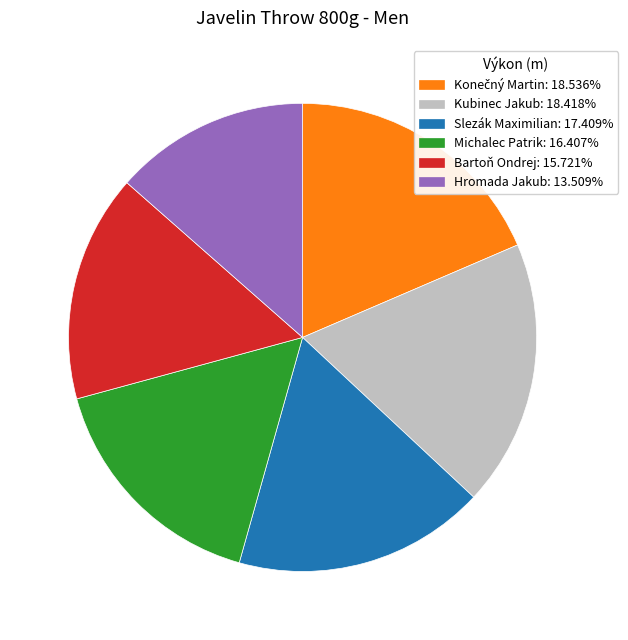

Is there a majority slice in this chart?

No